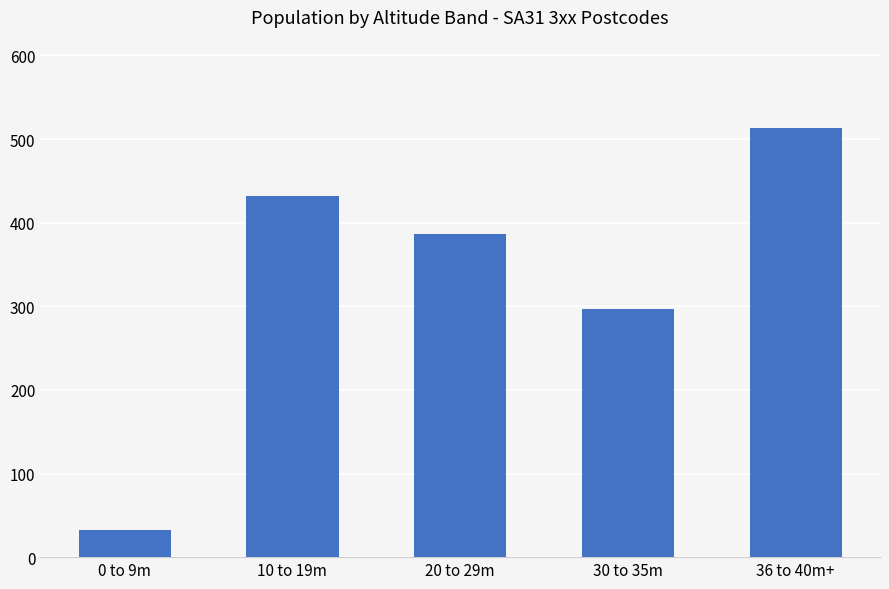

The chart shows a value of 296 at 10 to 19m. True or false?

False